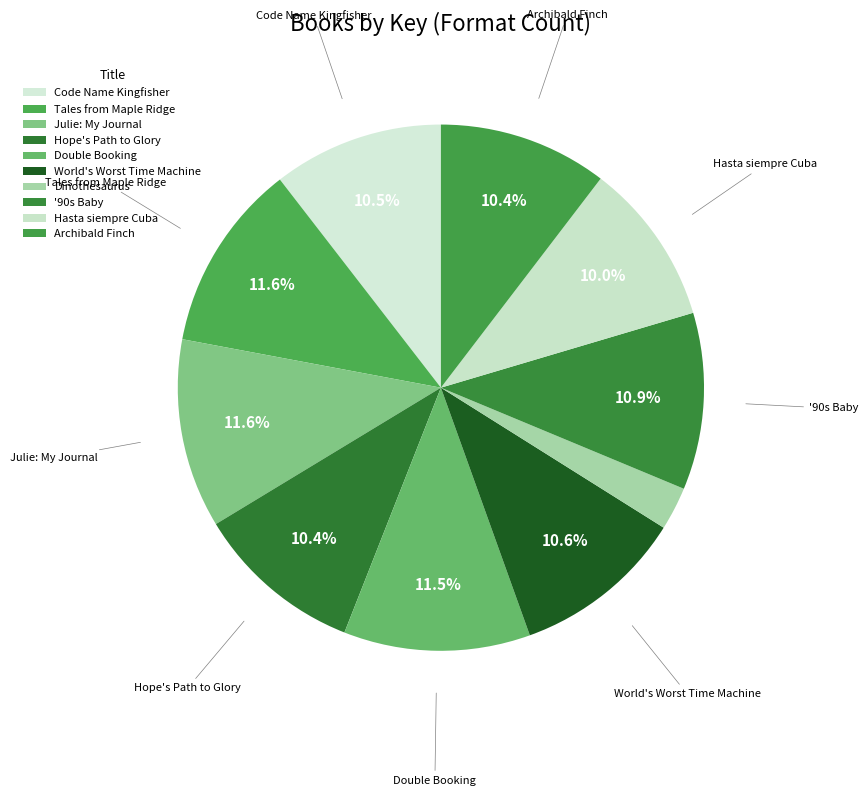

Count the number of slices in the pie.

10